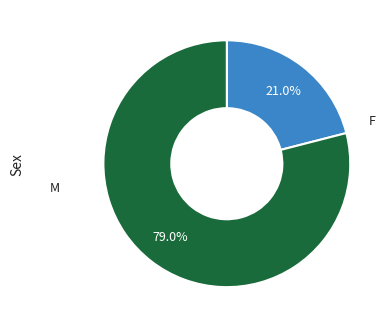

Rank the categories by value from highest to lowest.

M, F